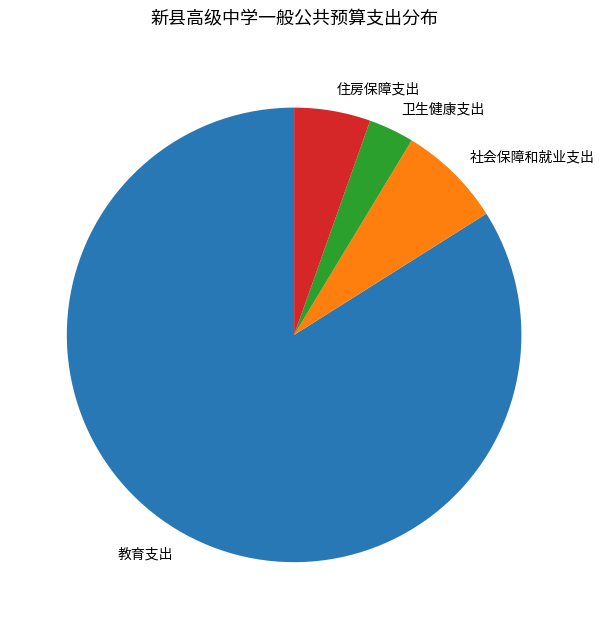

The 社会保障和就业支出 slice represents 22% of the pie. True or false?

False